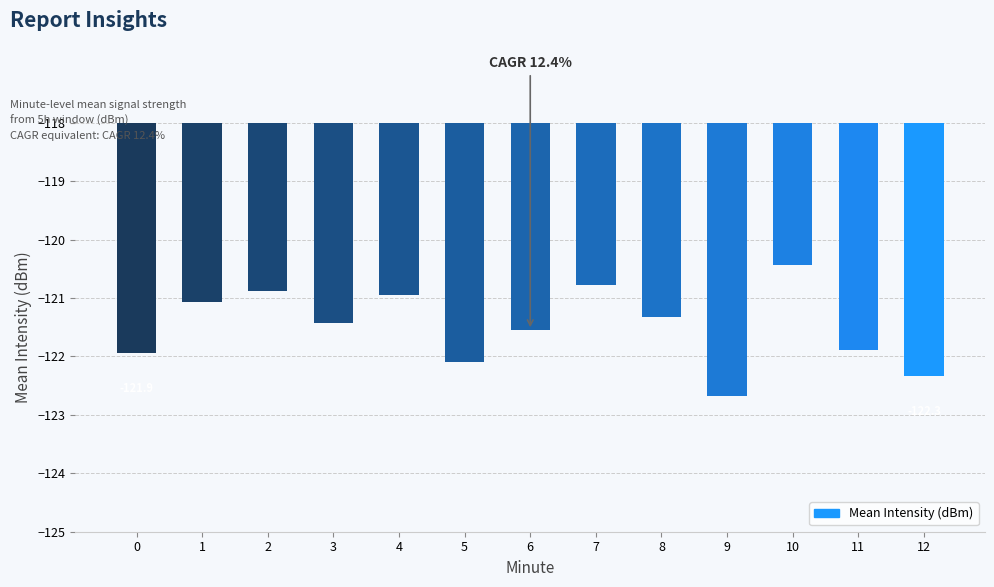

What is the maximum value shown in the chart?

-120.4